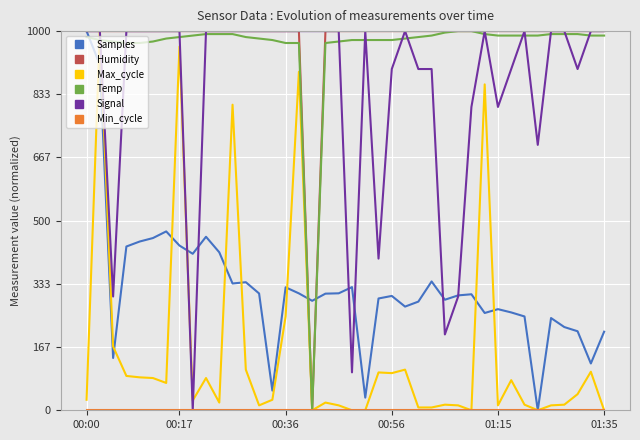

What is the maximum value for Humidity?

1000.0